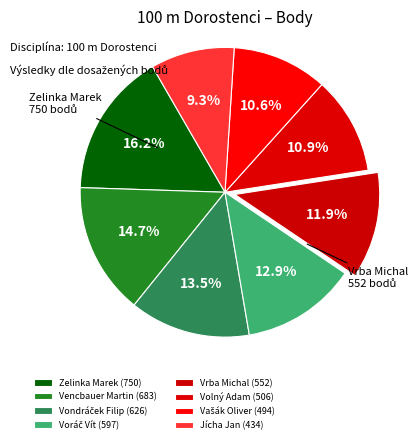

What is the ratio of the value at Voráč Vít to the value at Vencbauer Martin?

0.9